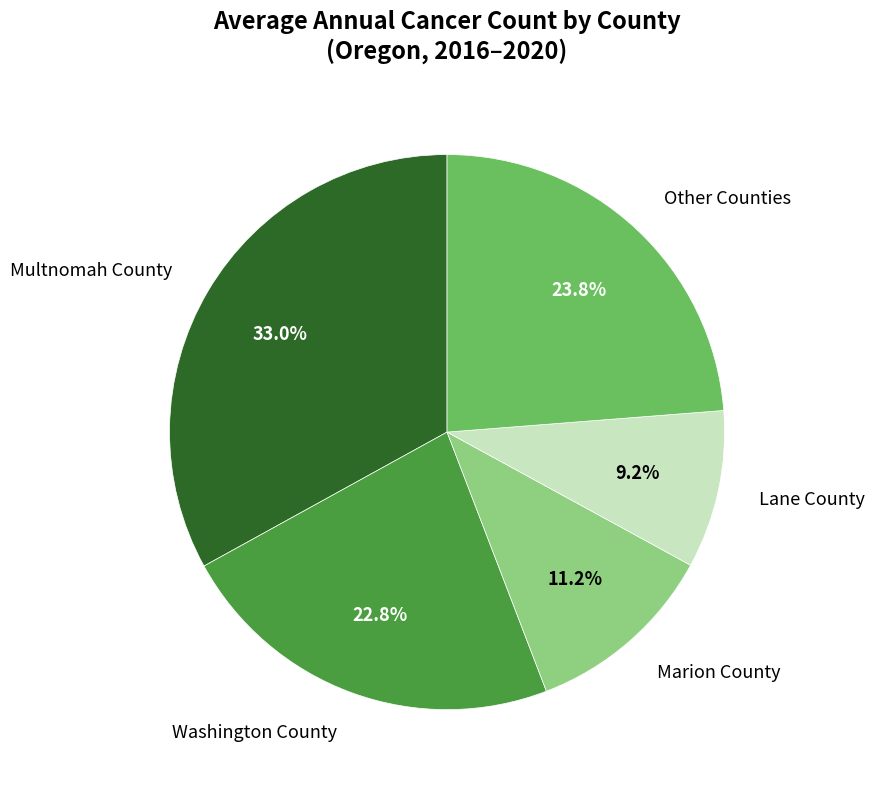

Approximately how many times larger is the value at Washington County compared to Marion County?

2.0